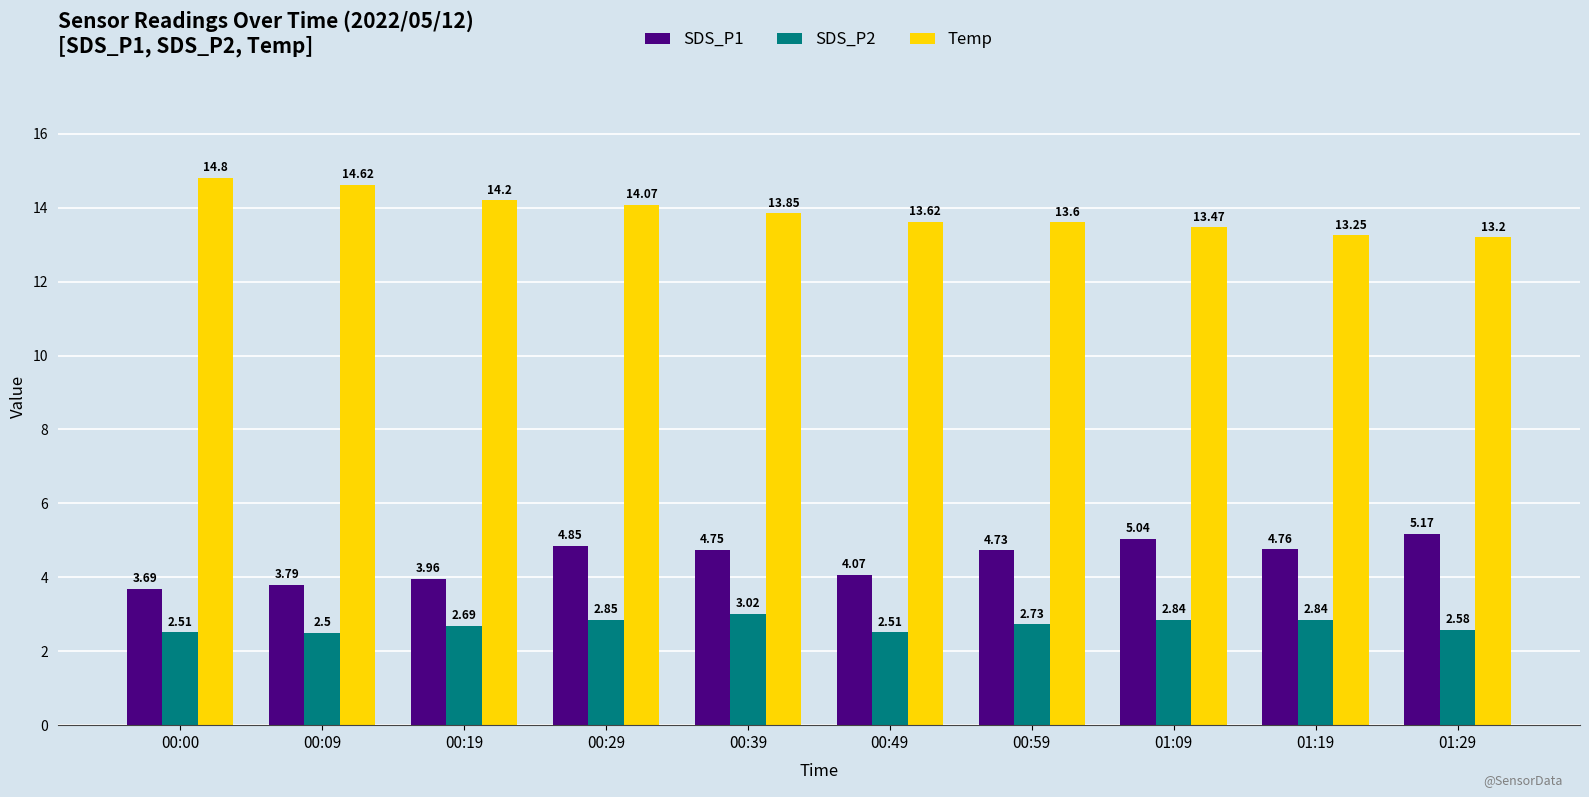

What is the maximum value shown in the chart?

14.8